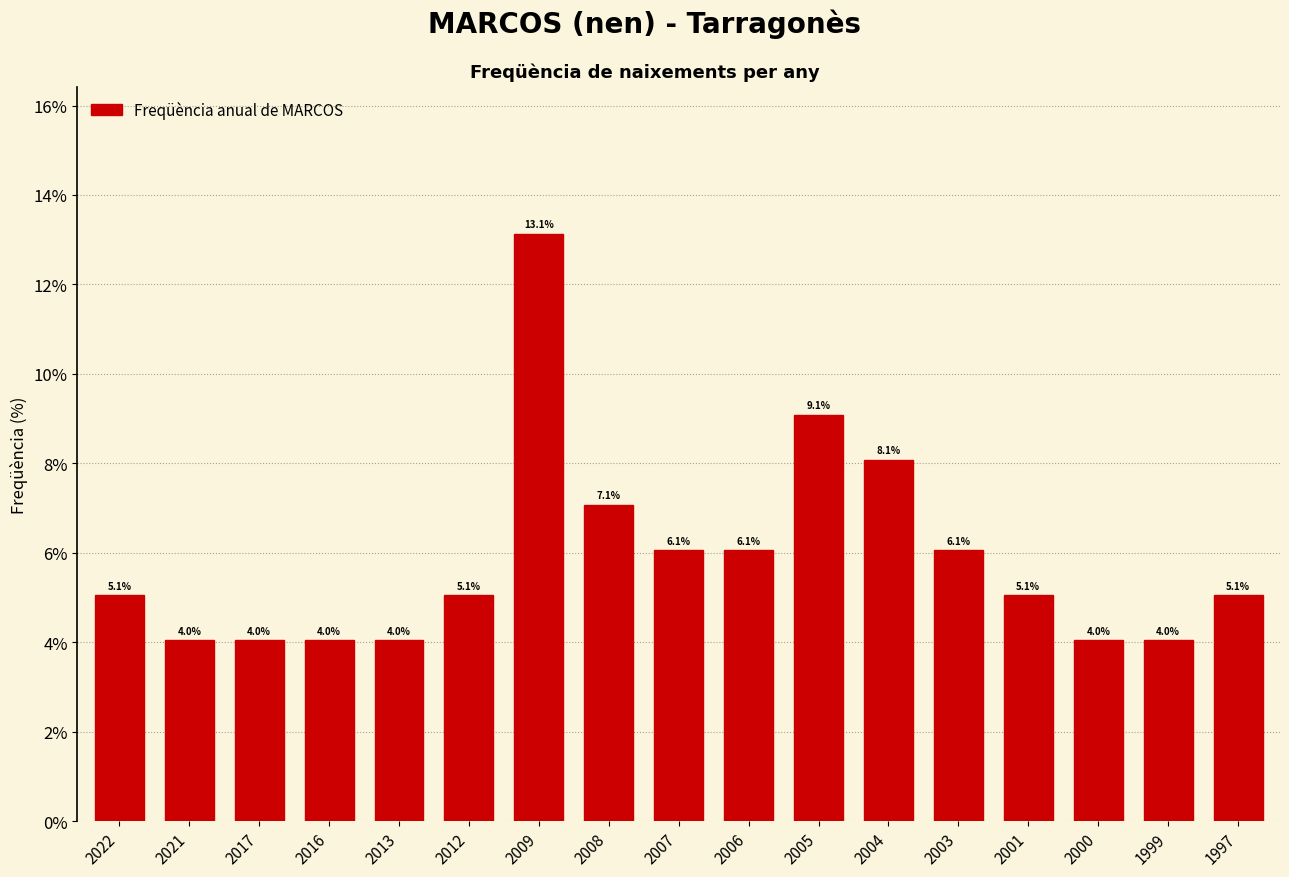

Reading left to right, extract all data points from this chart.

2022=5.1	2021=4.0	2017=4.0	2016=4.0	2013=4.0	2012=5.1	2009=13.1	2008=7.1	2007=6.1	2006=6.1	2005=9.1	2004=8.1	2003=6.1	2001=5.1	2000=4.0	1999=4.0	1997=5.1